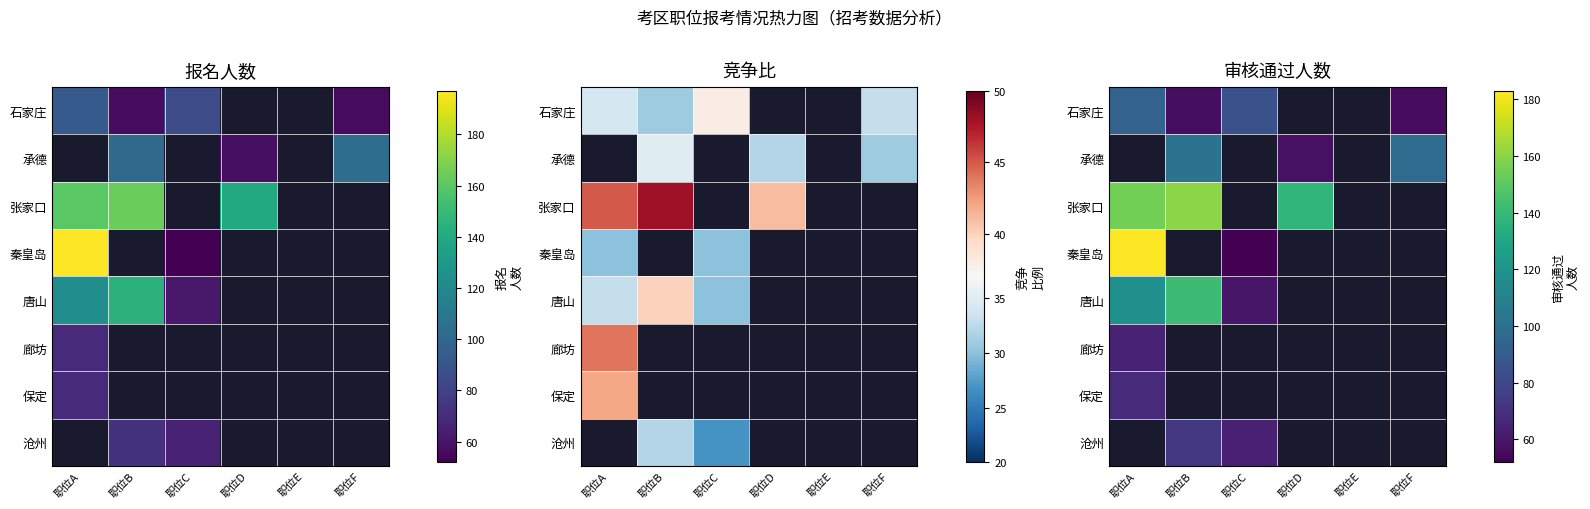

What is the spread (max minus min) of values at 职位A?

118.0